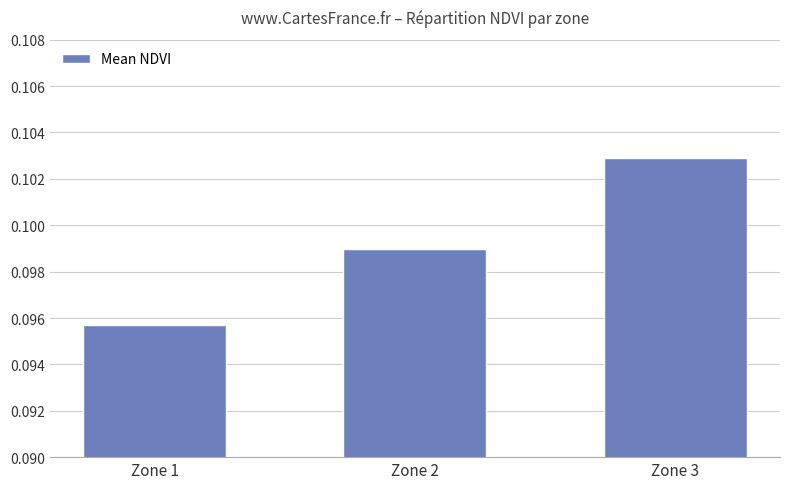

List the labels in order of value, smallest first.

Zone 1, Zone 2, Zone 3